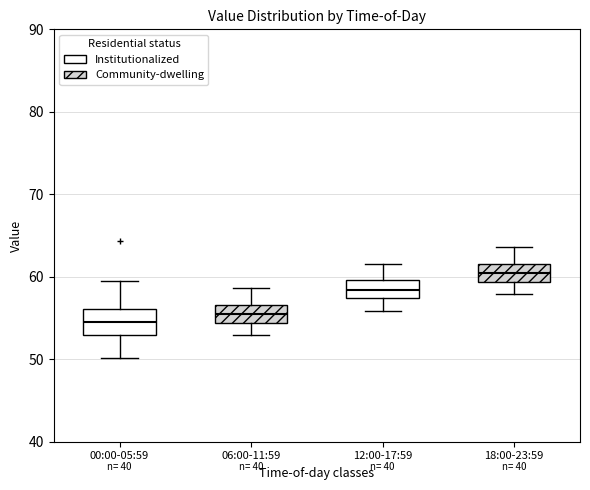

Reading left to right, transcribe this box plot: for each box, give where its median line is, the range the box spans, and where its two whiskers end, as read against the y-axis. The values are not printed on the chart, so give them approximately, as read against the axis.

00:00-05:59: median 54, box 53 to 56, whiskers 50 to 60
06:00-11:59: median 55, box 54 to 57, whiskers 53 to 59
12:00-17:59: median 58, box 57 to 60, whiskers 56 to 62
18:00-23:59: median 60, box 59 to 62, whiskers 58 to 64